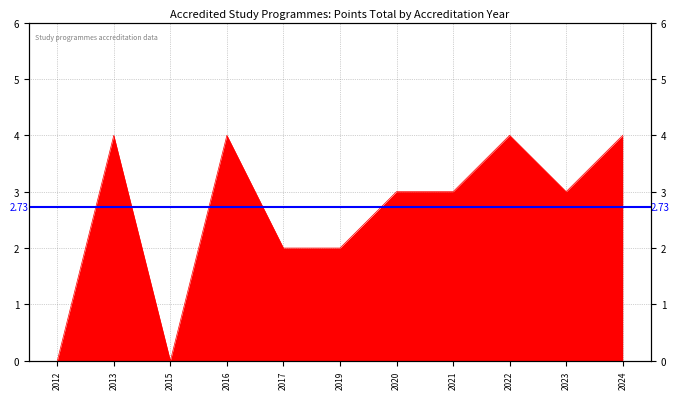

What is the sum of all values?

29